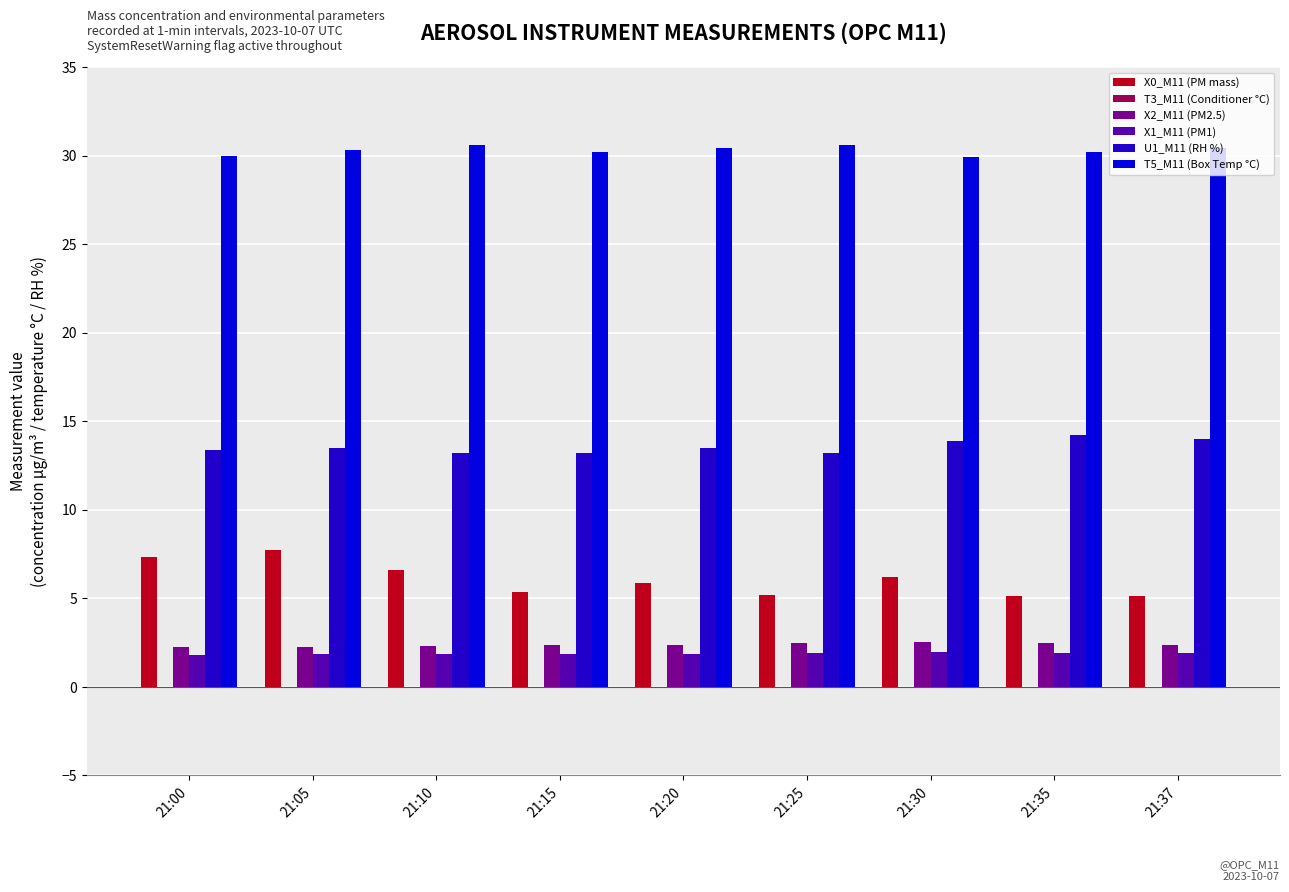

Reading left to right, extract all data points from this chart.

X0_M11 (PM mass): 7.3	7.8	6.6	5.3	5.9	5.2	6.2	5.2	5.1
T3_M11 (Conditioner °C): 0.0	0.0	0.0	0.0	0.0	0.0	0.0	0.0	0.0
X2_M11 (PM2.5): 2.3	2.3	2.3	2.4	2.4	2.5	2.5	2.5	2.4
X1_M11 (PM1): 1.8	1.8	1.9	1.9	1.9	1.9	1.9	1.9	1.9
U1_M11 (RH %): 13.4	13.5	13.2	13.2	13.5	13.2	13.9	14.2	14.0
T5_M11 (Box Temp °C): 30.0	30.3	30.6	30.2	30.4	30.6	29.9	30.2	30.4